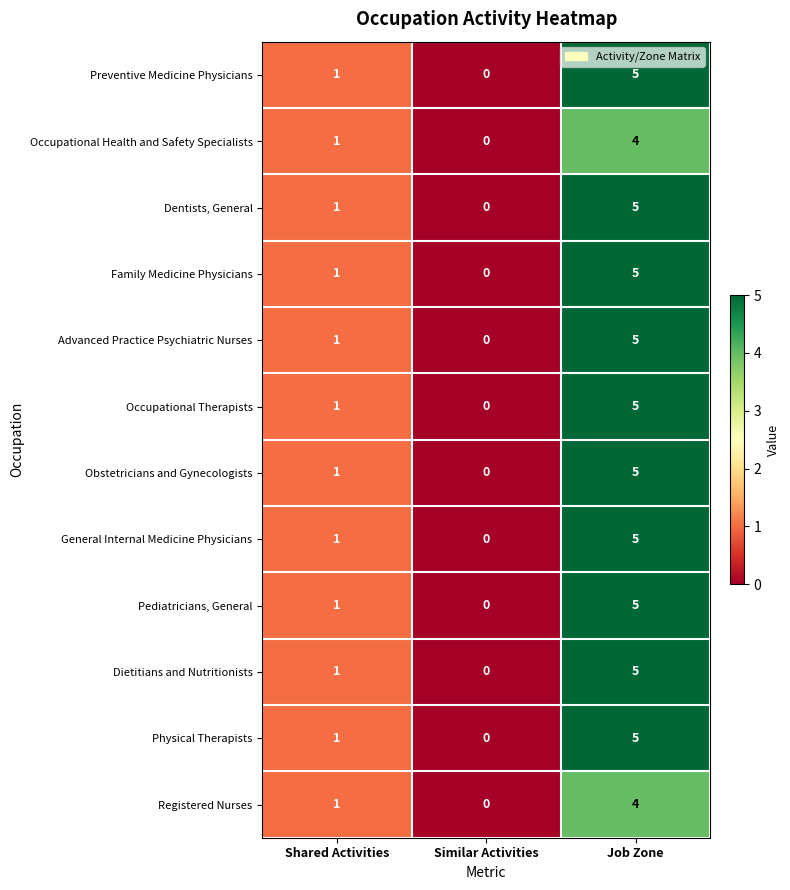

How many data points in Dentists, General are less than 1?

1